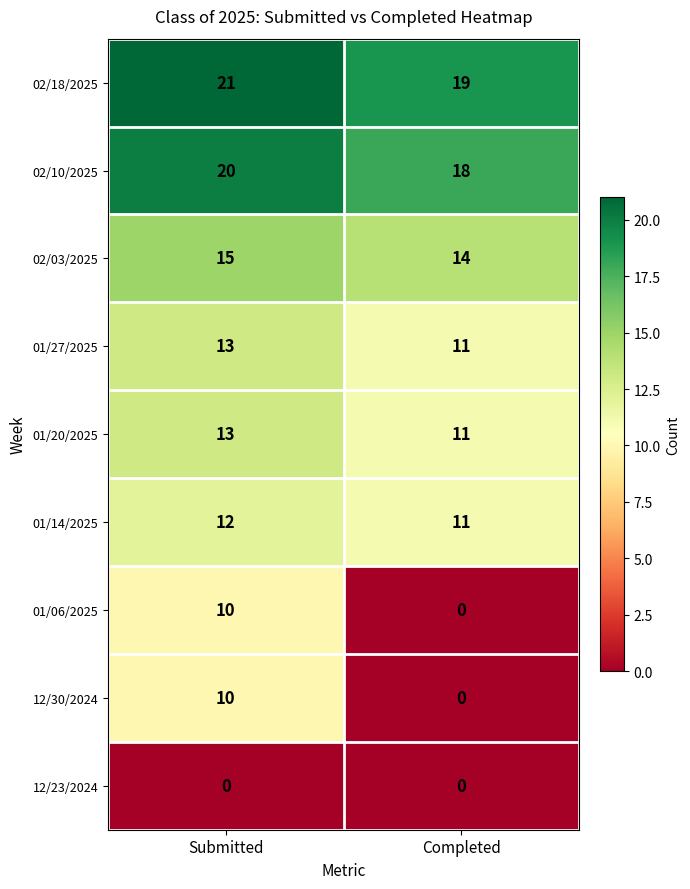

At which category is the sum across all series the highest?

Submitted